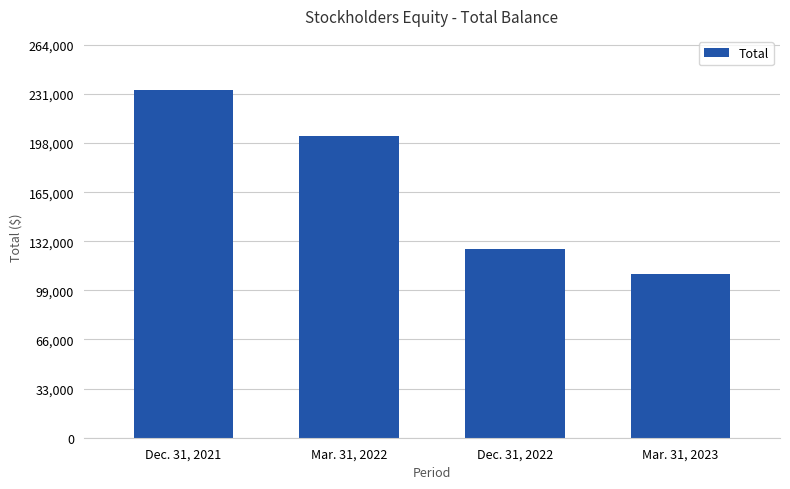

Reading right to left, transcribe all the data shown in this chart.

110124	126739	202785	233977